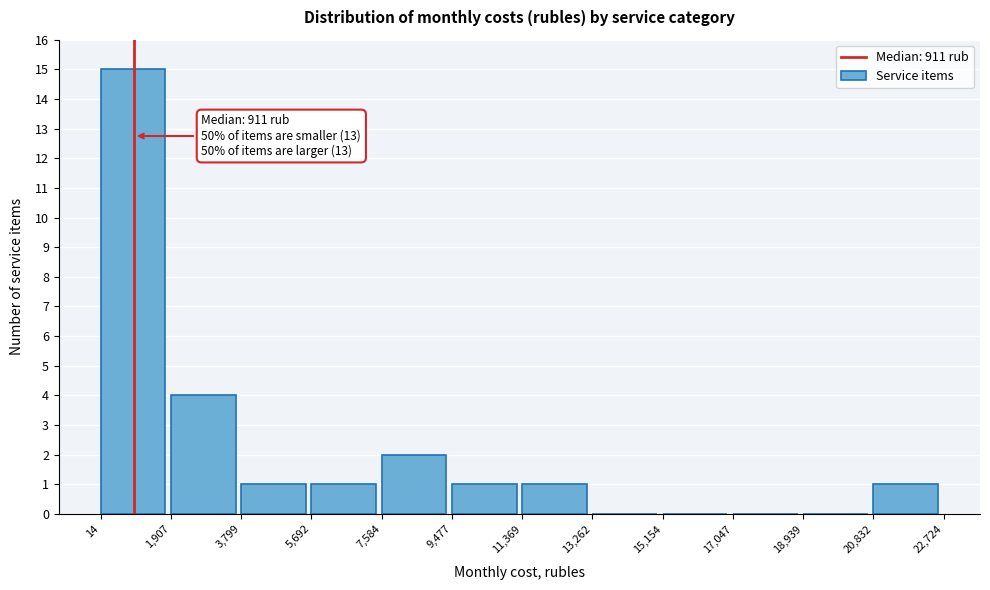

Which range on the x-axis has the tallest bar?

14 to 1,907